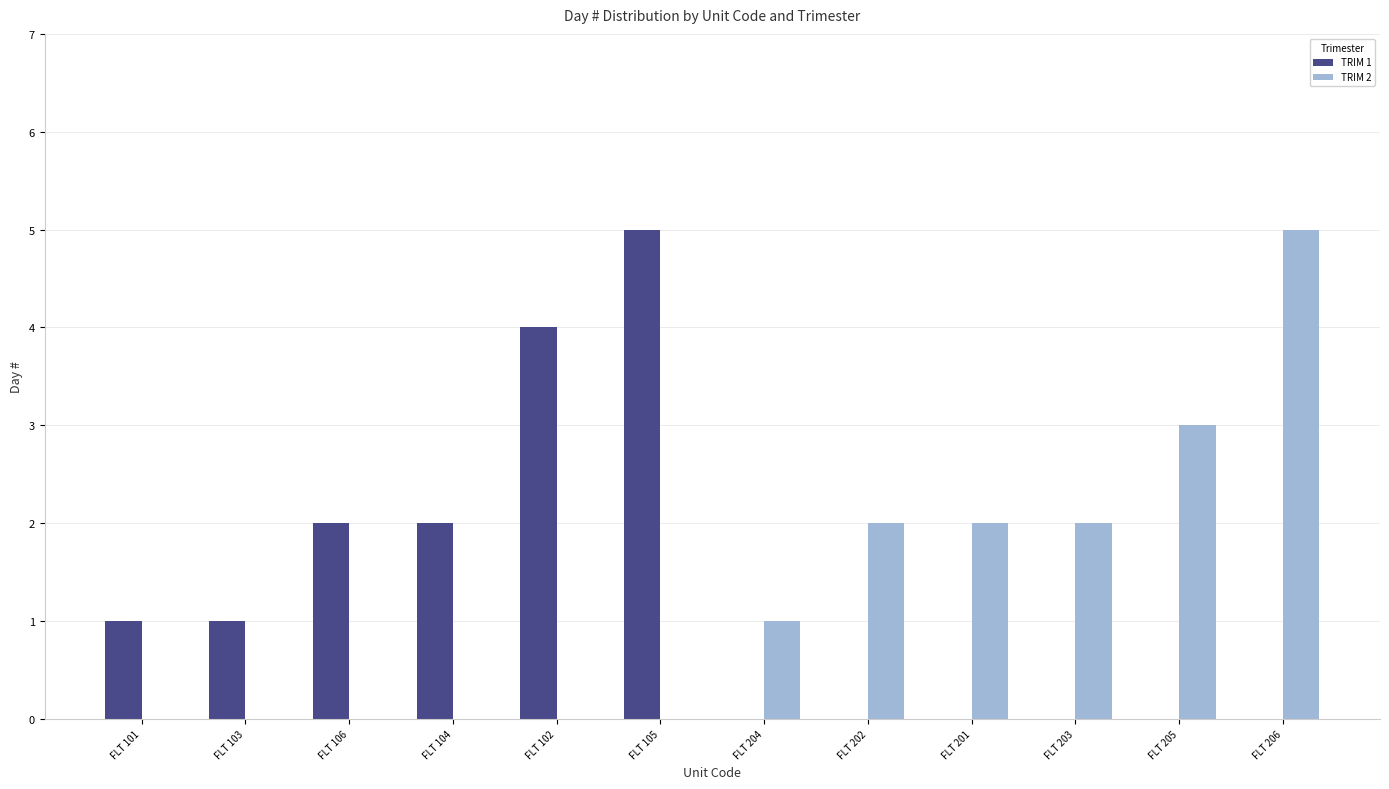

Which series changed the most between FLT 104 and FLT 102?

TRIM 1